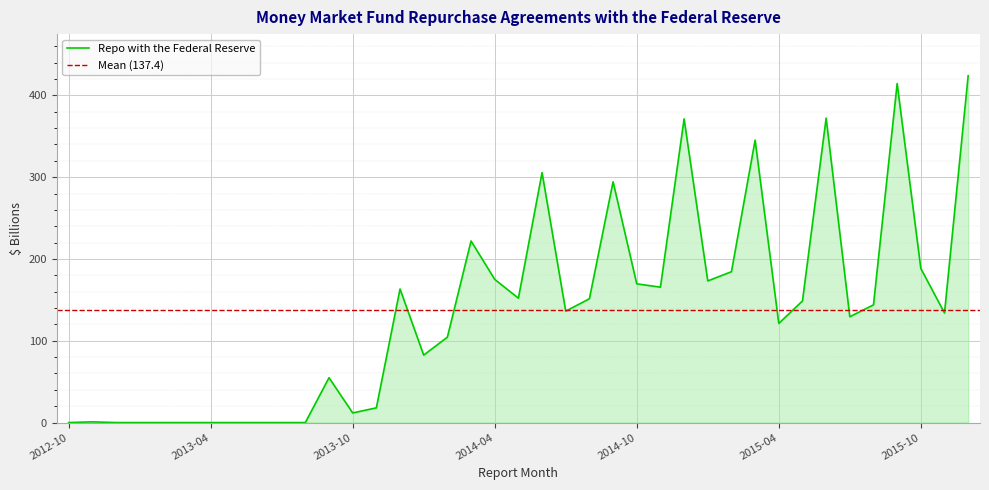

Where is the first local maximum?

2012-11